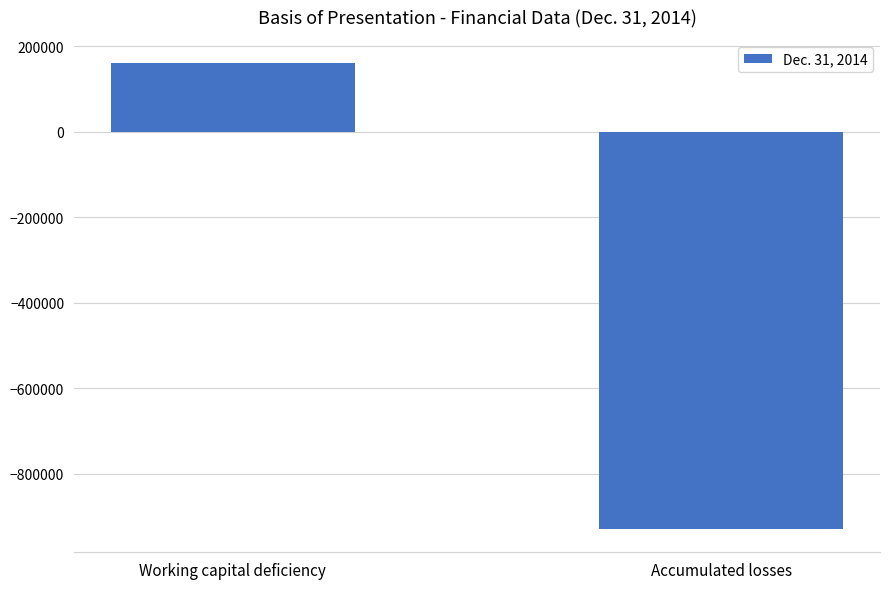

What position from the left is Working capital deficiency?

1